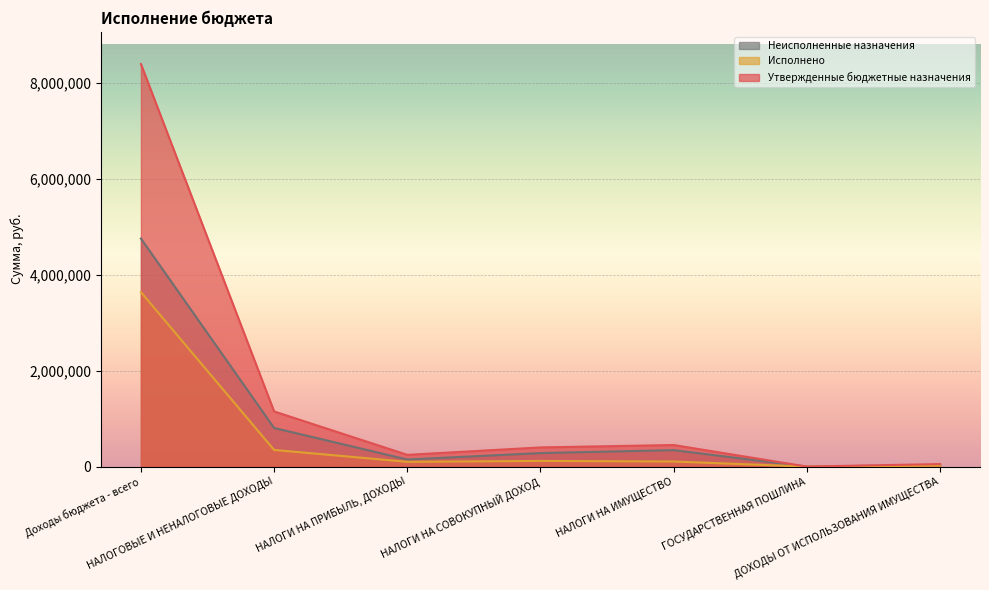

At which category is the sum across all series the highest?

Доходы бюджета - всего